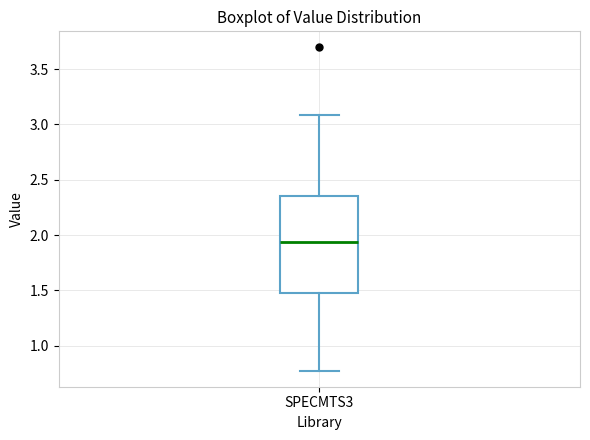

Read this box plot against the y-axis: the position of the median line, the range covered by the box, and the ends of both whiskers. The values are not printed on the chart, so give them approximately, as read against the axis.

median 1.95, box 1.50 to 2.35, whiskers 0.80 to 3.10